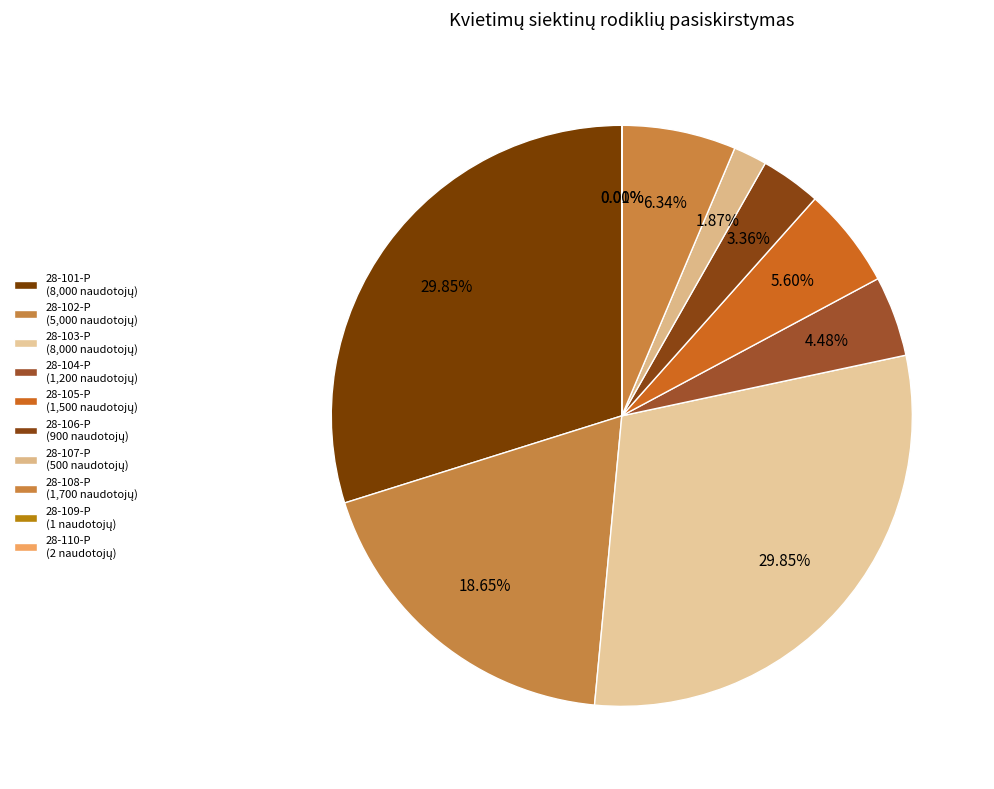

Does 28-102-P represent more than half of the total?

No